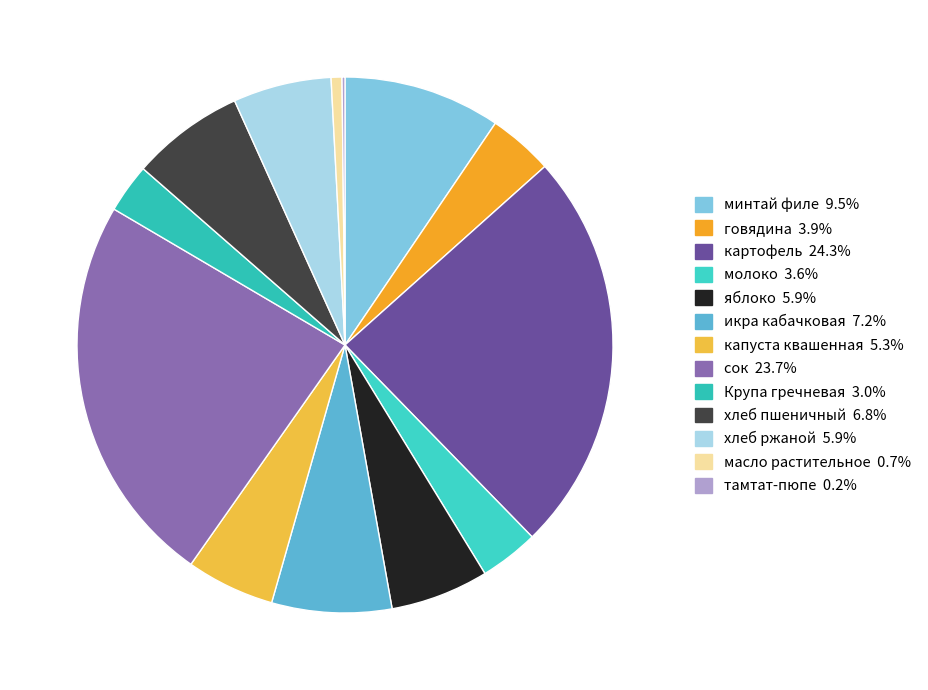

How many segments does this pie chart have?

13